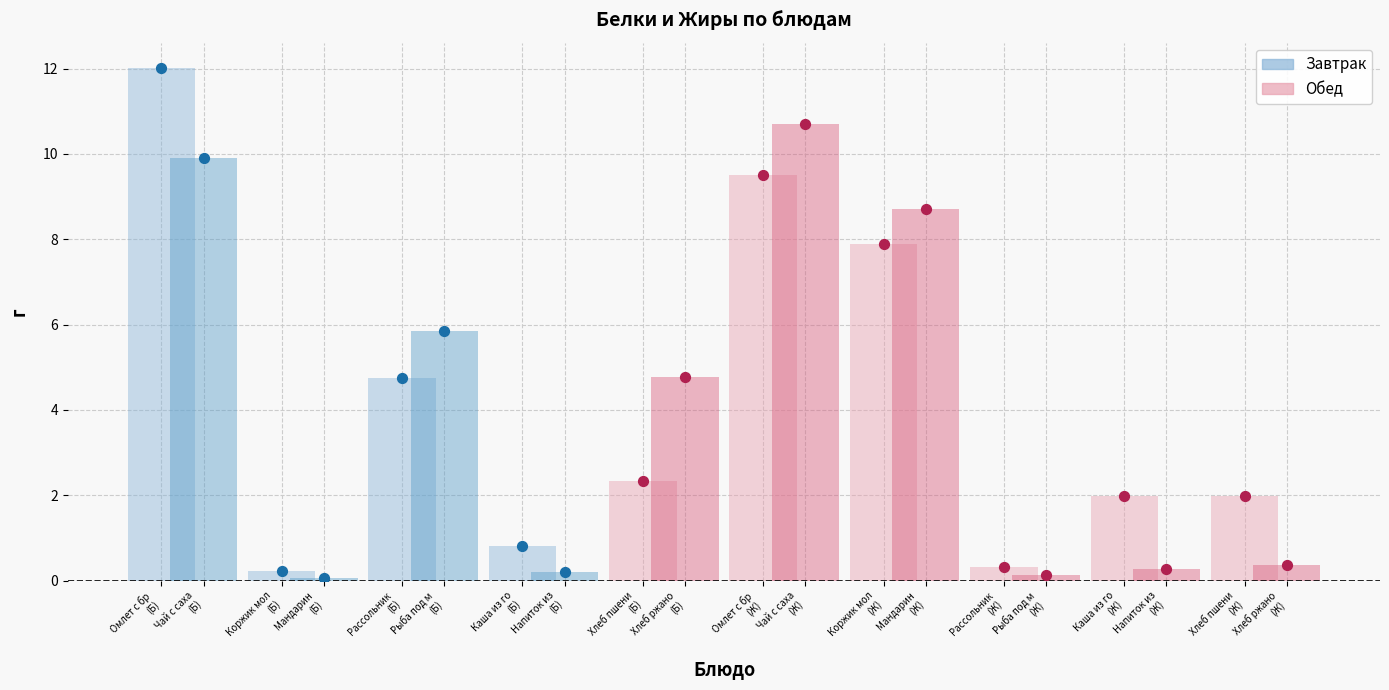

Is the value of Белки at Рыба под маринадом greater than the value of Жиры at Напиток из шиповника?

Yes